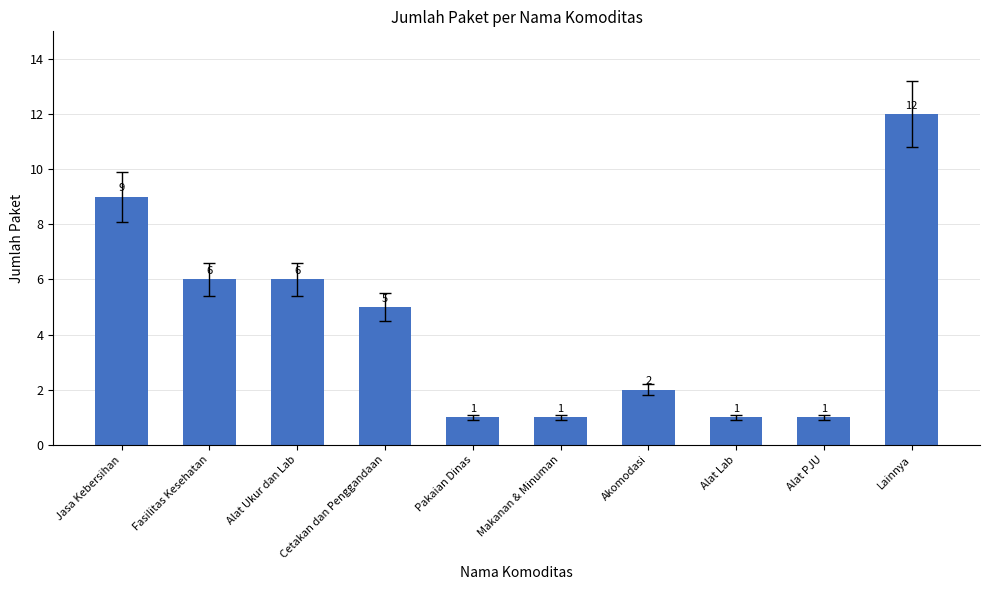

Where does the data first go above 5?

Jasa Kebersihan